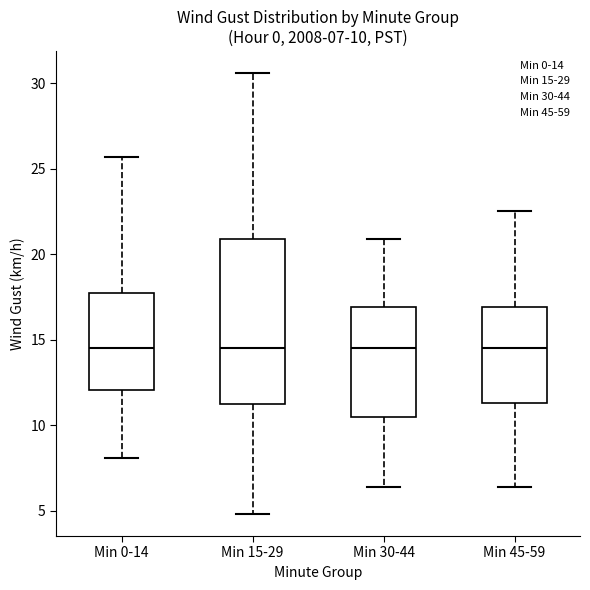

Which box is the tallest, from its lower edge to its upper edge?

Min 15-29